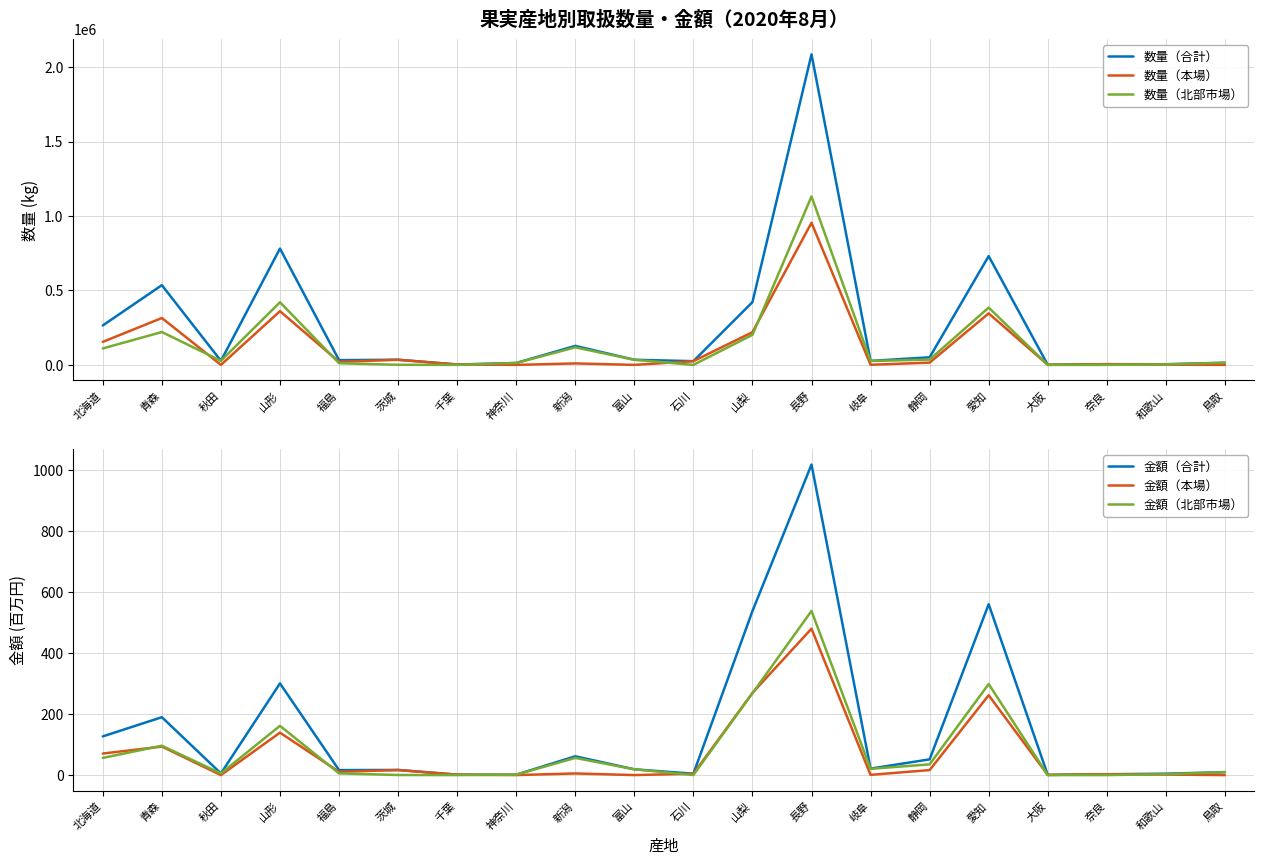

What is the total value across all series at 神奈川?

25652.6